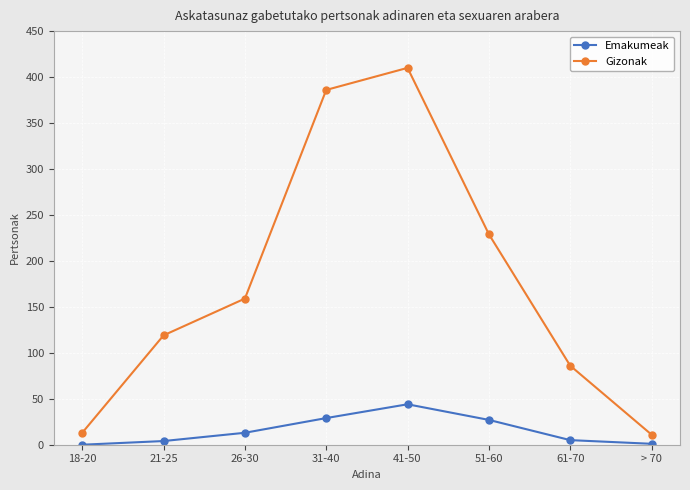

What are all the series names shown in the legend?

Emakumeak, Gizonak